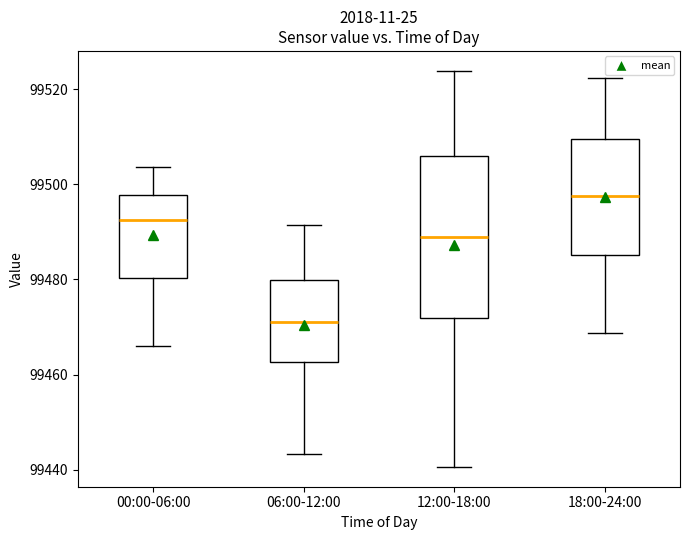

Reading left to right, transcribe this box plot: for each box, give where its median line is, the range the box spans, and where its two whiskers end, as read against the y-axis. The values are not printed on the chart, so give them approximately, as read against the axis.

00:00-06:00: median 99492, box 99480 to 99498, whiskers 99466 to 99504
06:00-12:00: median 99470, box 99462 to 99480, whiskers 99444 to 99492
12:00-18:00: median 99488, box 99472 to 99506, whiskers 99440 to 99524
18:00-24:00: median 99498, box 99486 to 99510, whiskers 99468 to 99522